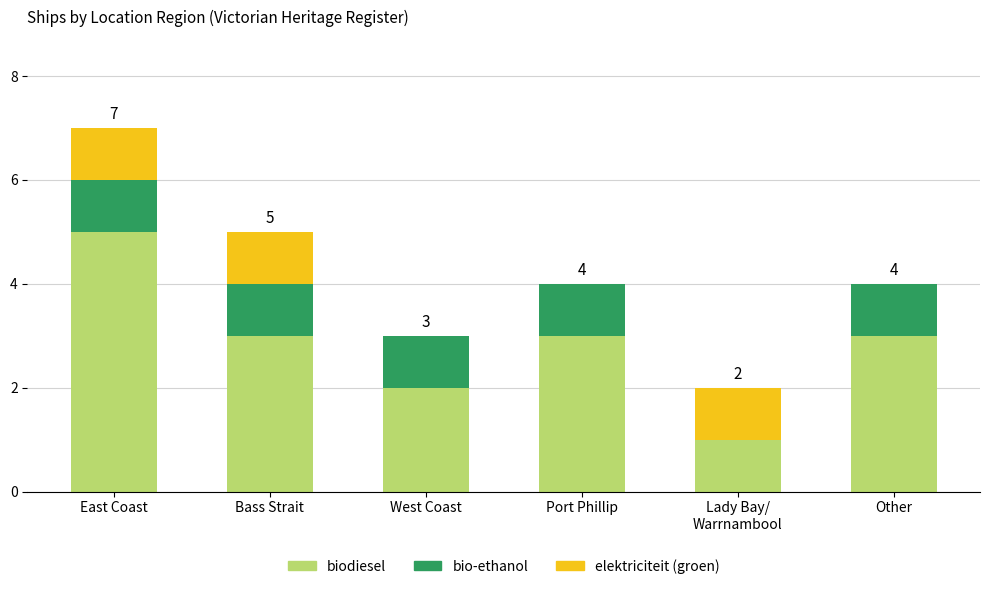

True or false: biodiesel has a value of 2 at Bass Strait.

False